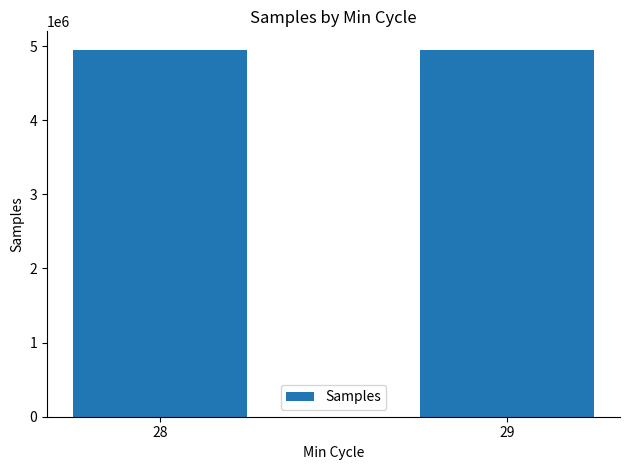

Is it true that the value at 29 is 4945215.4?

True